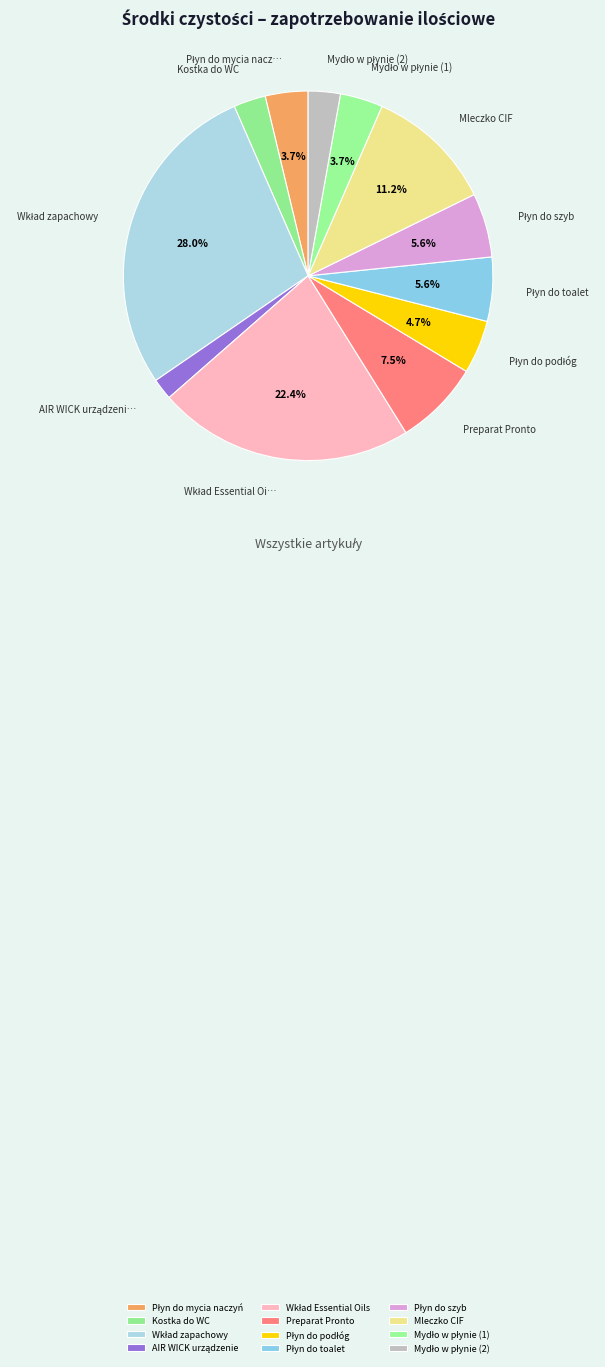

To the nearest percent, what percentage of the pie is Mydło w płynie (2)?

3%